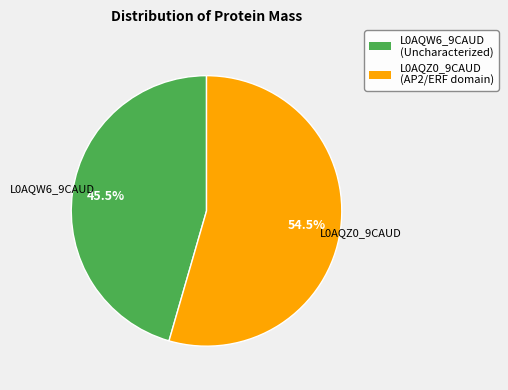

What percentage is NOT represented by L0AQW6_9CAUD (Uncharacterized)?

54.5%